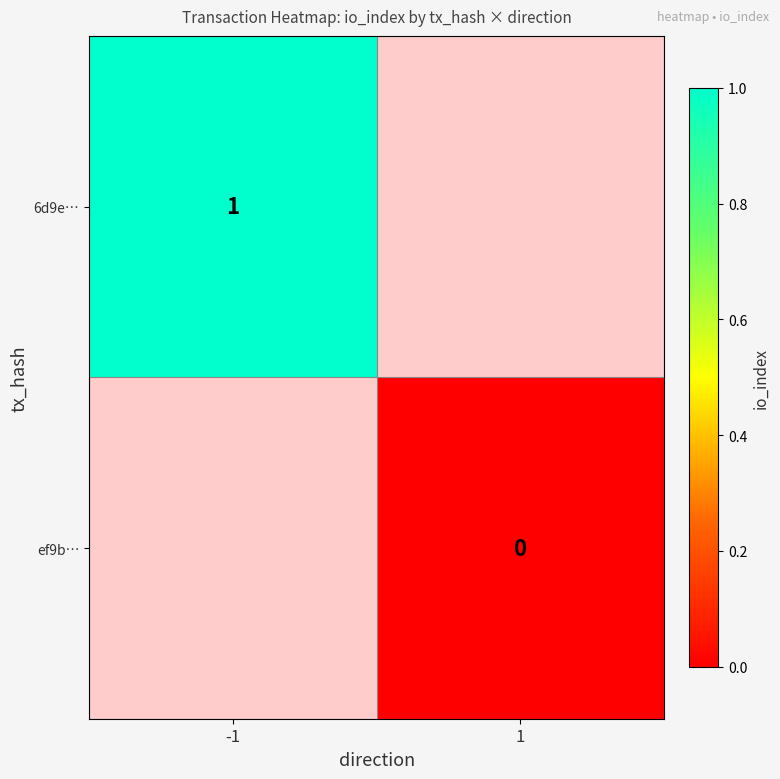

At how many categories does at least one series exceed 0?

1